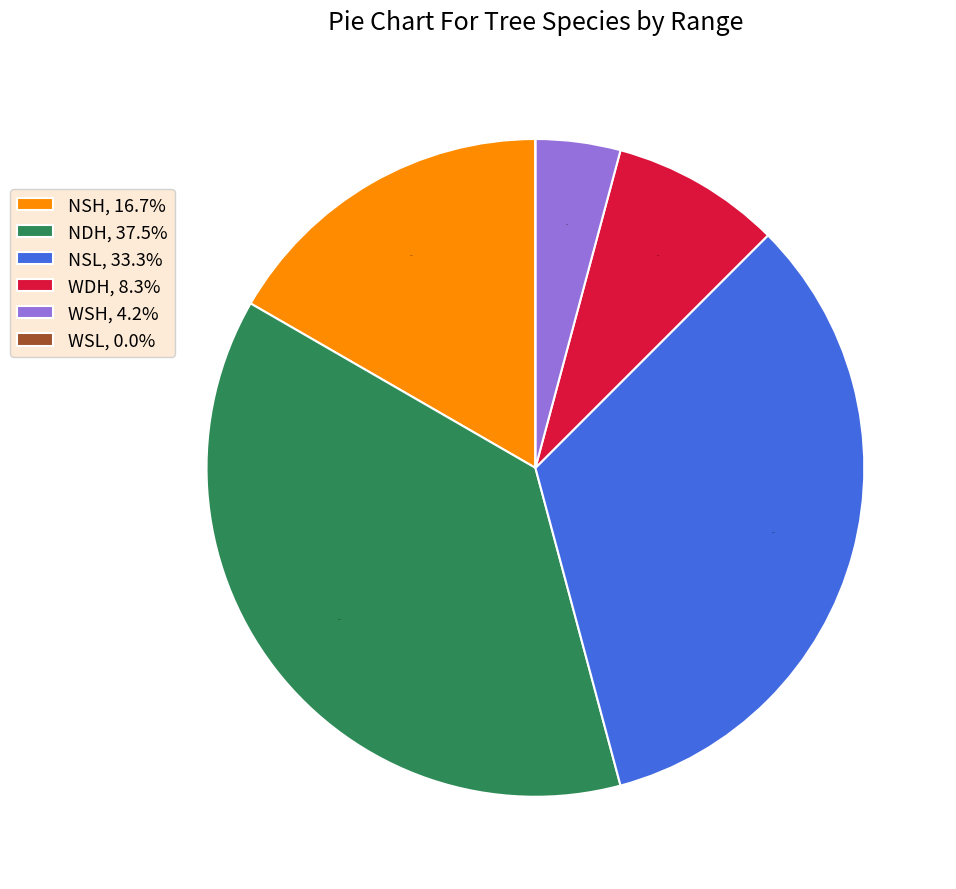

Combined, do WDH, 8.3% and WSH, 4.2% account for over 50%?

No